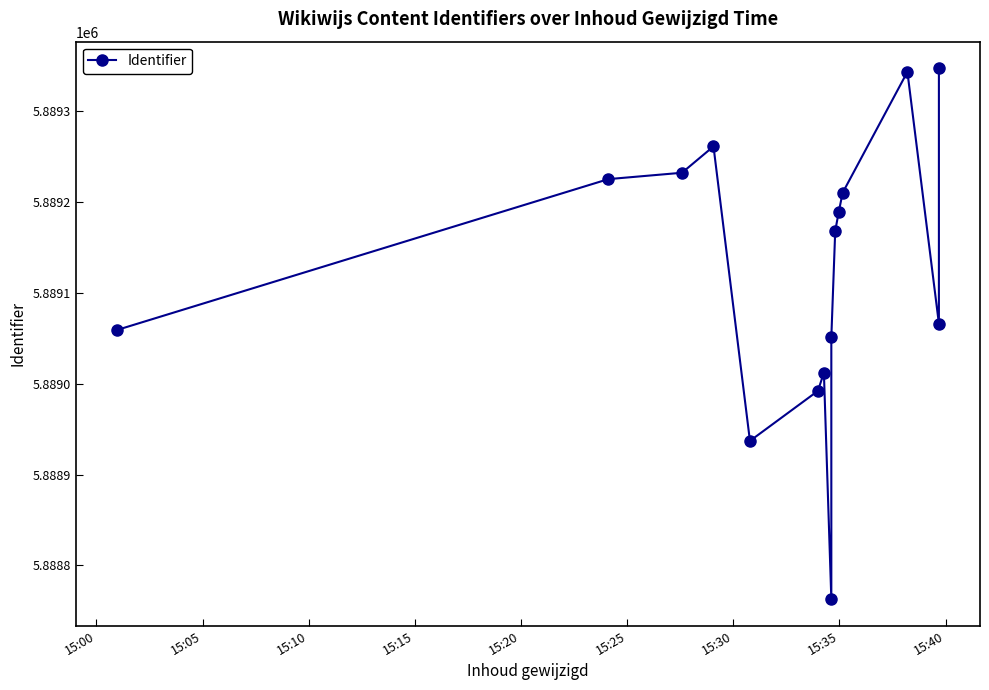

What is the smallest value displayed?

5888763